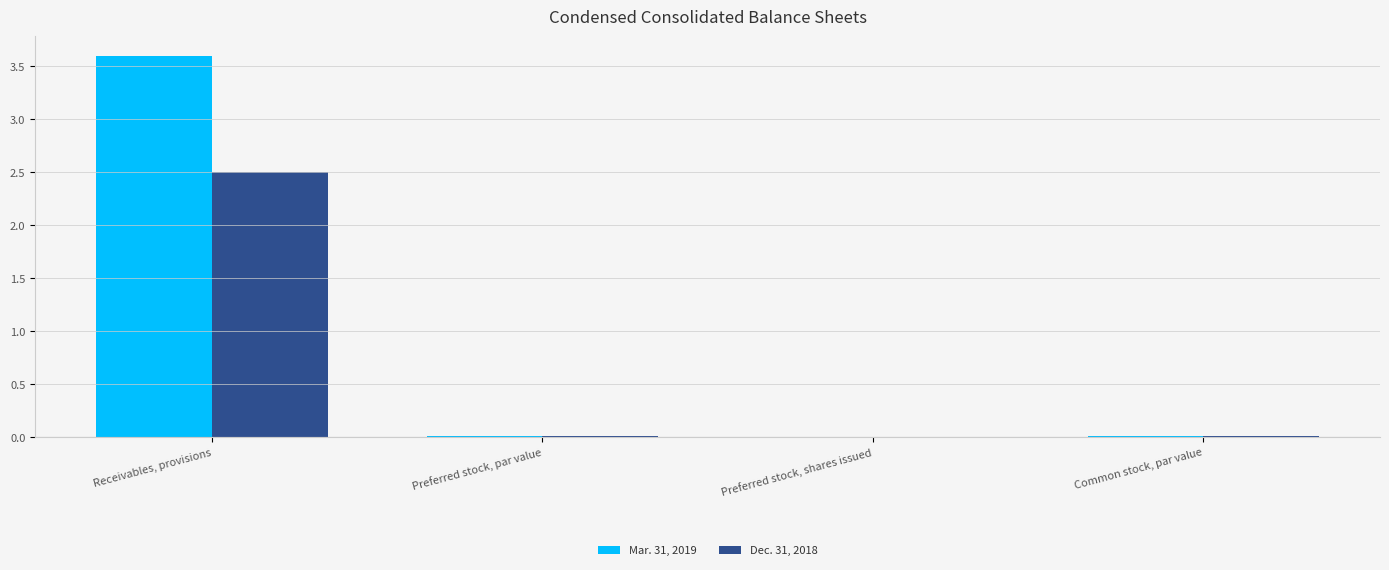

Which label corresponds to the largest value in the chart?

Receivables, provisions